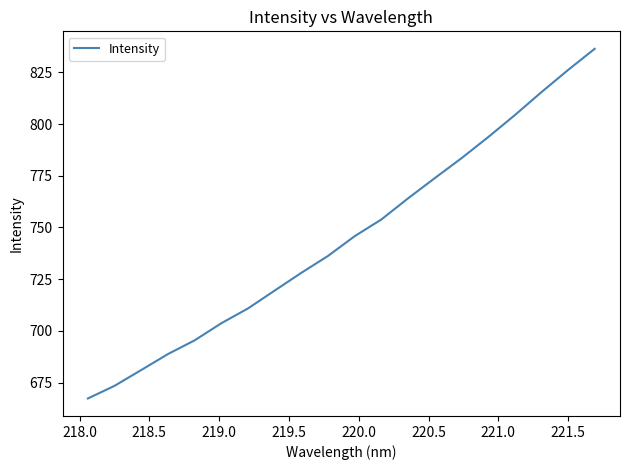

What is the greatest value displayed?

836.4